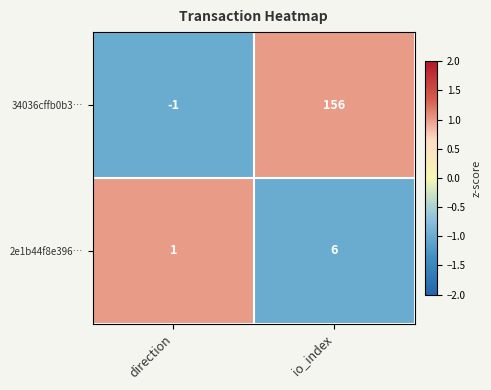

At which label is 2e1b44f8e396… closest to 3?

direction